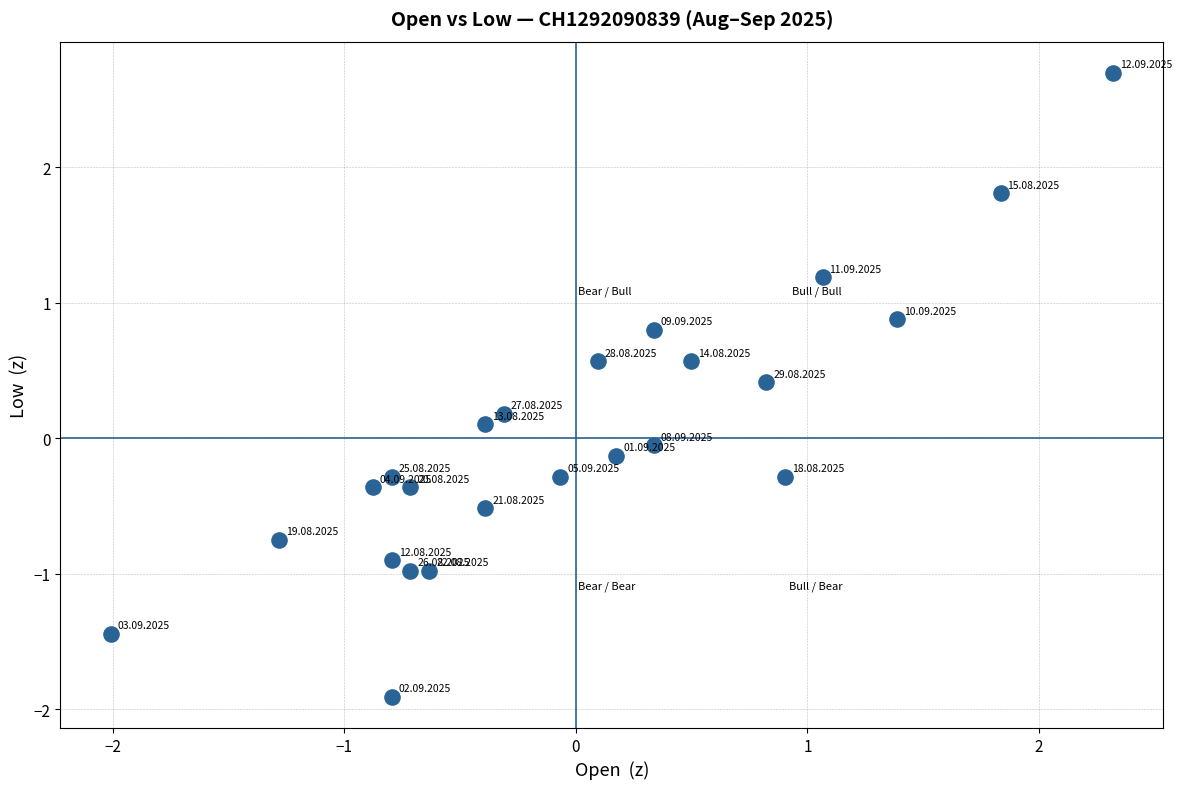

What is the range of Y values (max minus min)?

4.6